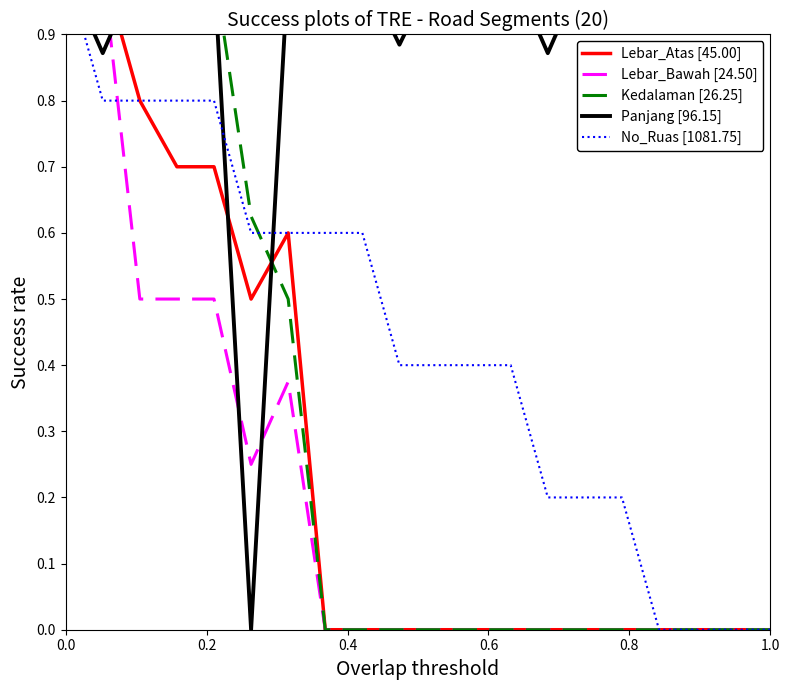

Rank the series by their maximum value, from lowest to highest.

Lebar_Atas [45.00], Lebar_Bawah [24.50], Kedalaman [26.25], Panjang [96.15], No_Ruas [1081.75]